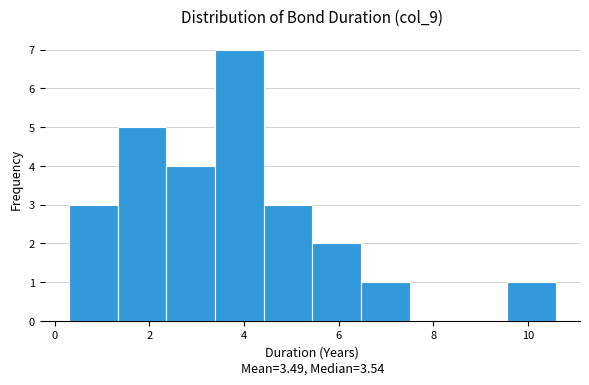

Which range on the x-axis has the tallest bar?

3.4 to 4.4